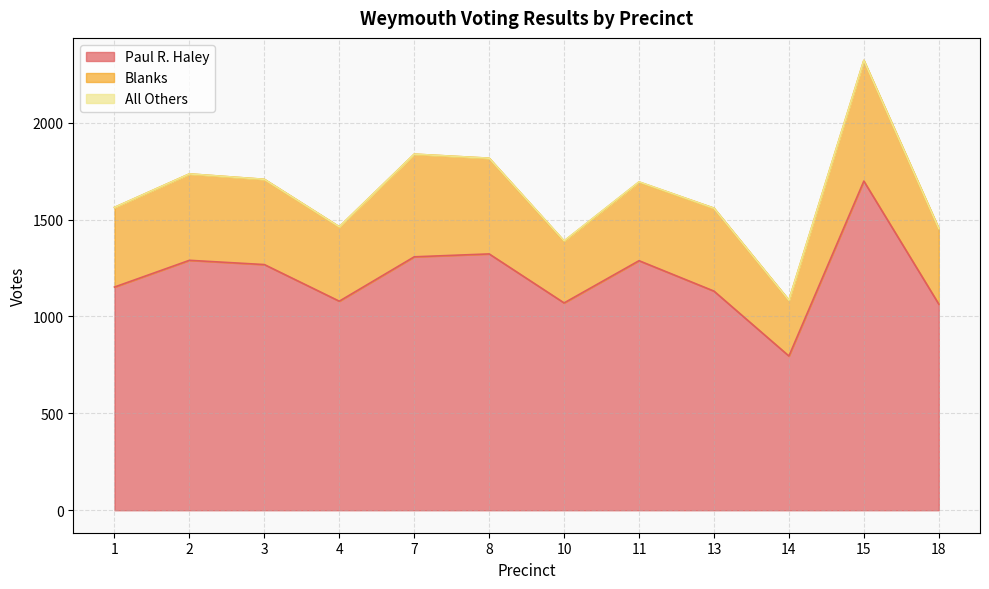

Which series has the widest spread of values?

Paul R. Haley